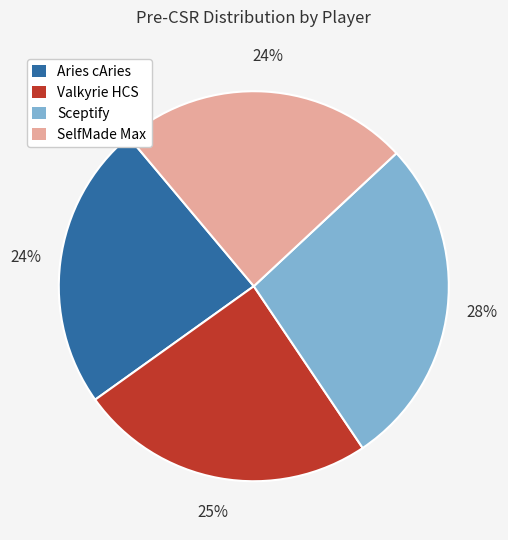

How many segments does this pie chart have?

4